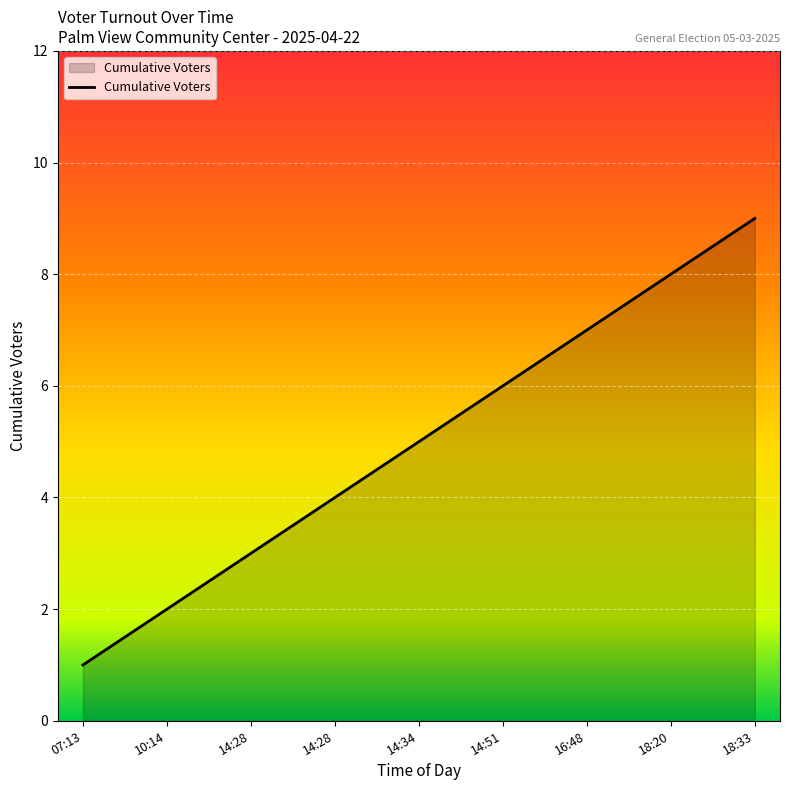

Where does the data first go above 5?

14:51